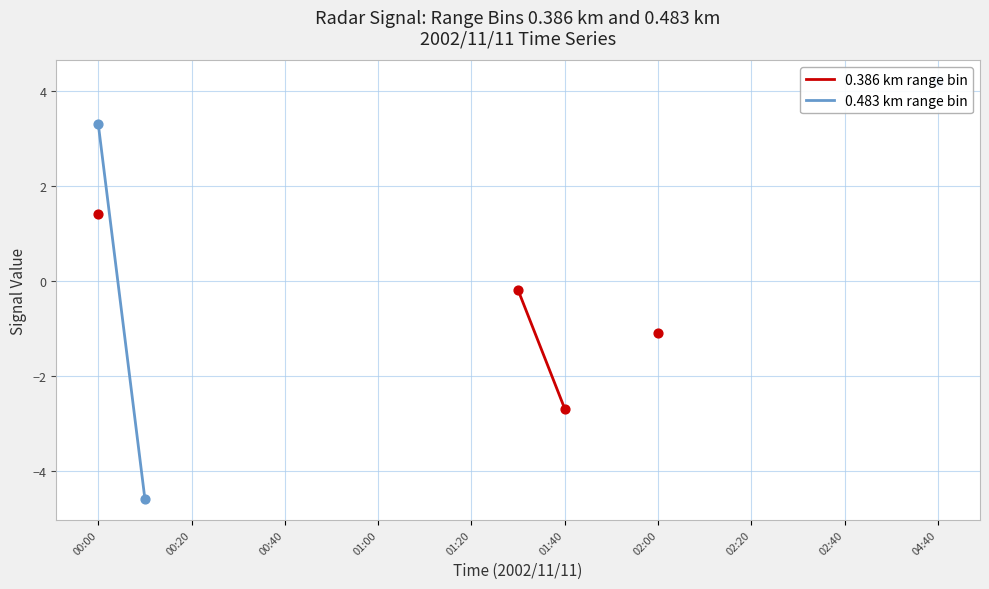

At which category is the sum across all series the highest?

00:00